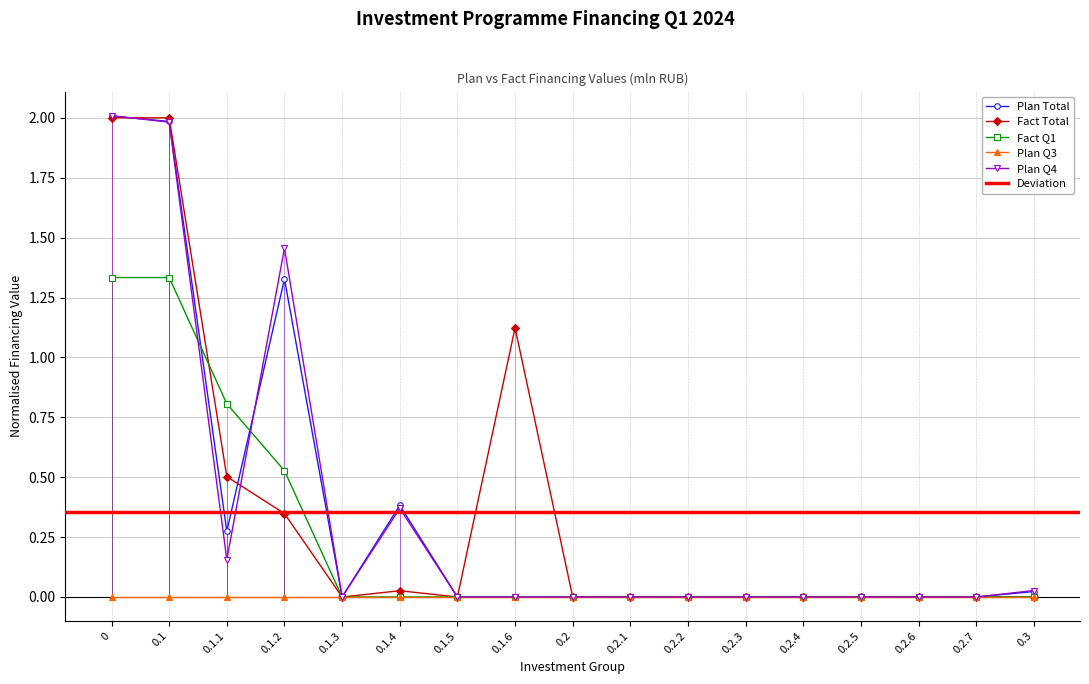

Rank the categories by Plan Q4 value from highest to lowest.

0, 0.1, 0.1.2, 0.1.4, 0.1.1, 0.3, 0.1.3, 0.1.5, 0.1.6, 0.2, 0.2.1, 0.2.2, 0.2.3, 0.2.4, 0.2.5, 0.2.6, 0.2.7